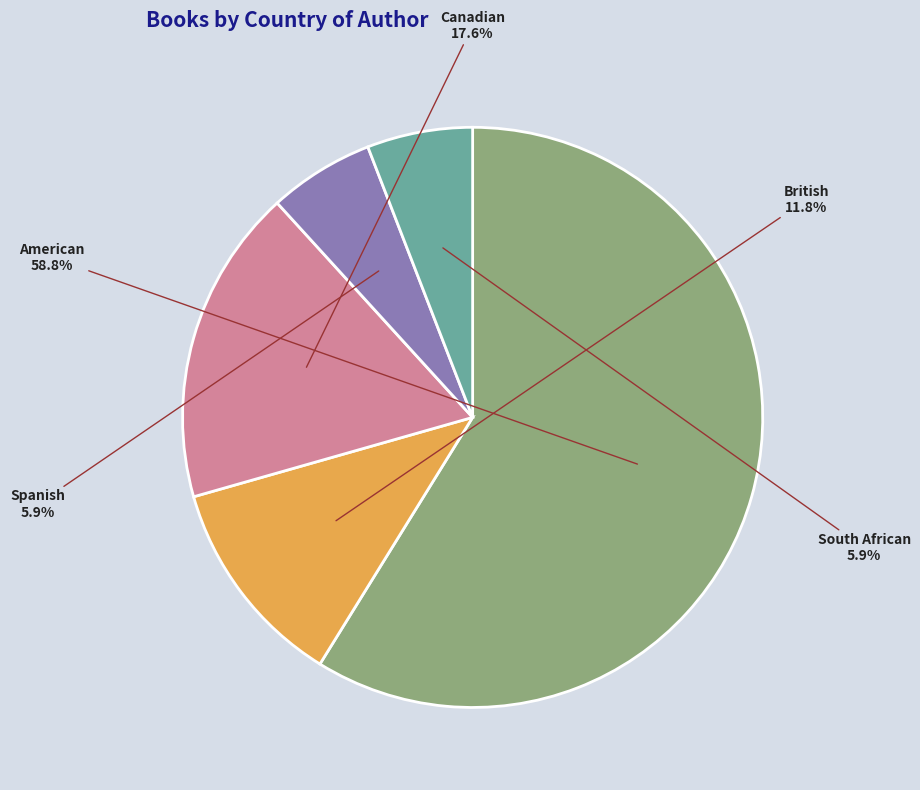

The Spanish slice represents 18% of the pie. True or false?

False